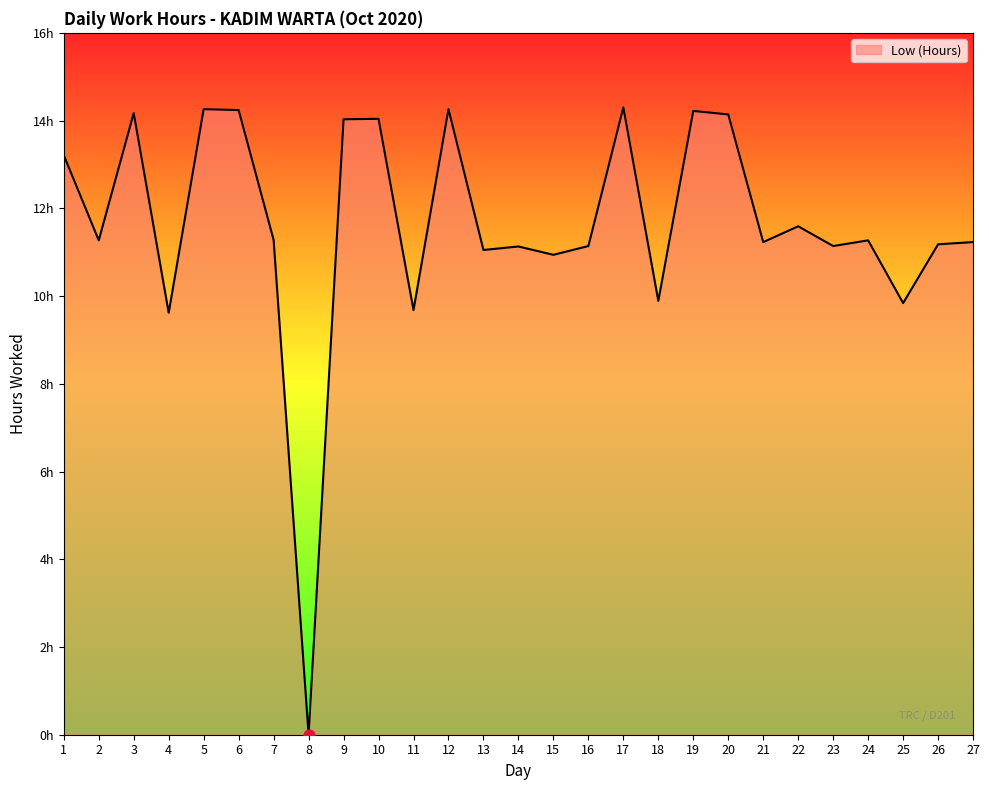

Approximately how many times larger is the value at 5 compared to 9?

1.0